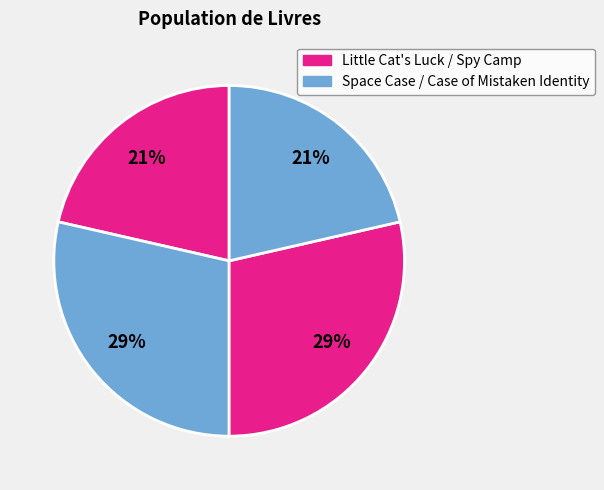

How many segments does this pie chart have?

4